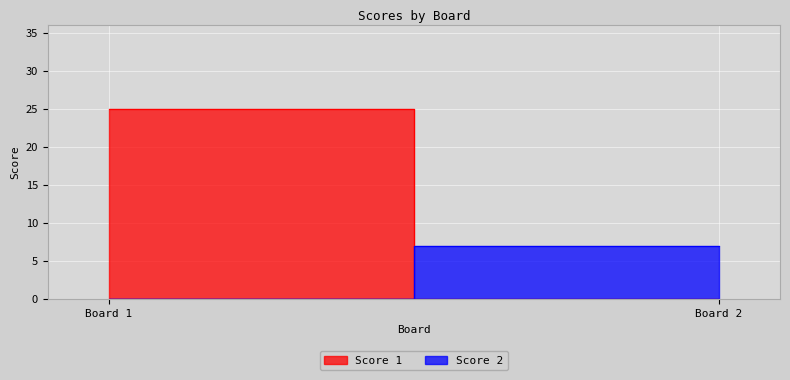

Where is Score 1 nearest to the value 12?

2